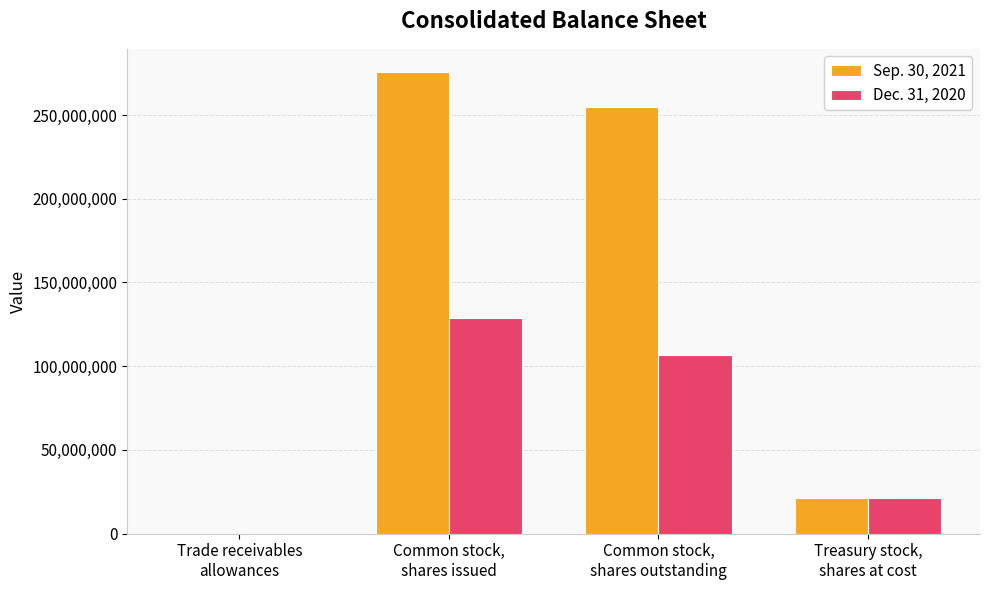

Which series has the widest spread of values?

Sep. 30, 2021